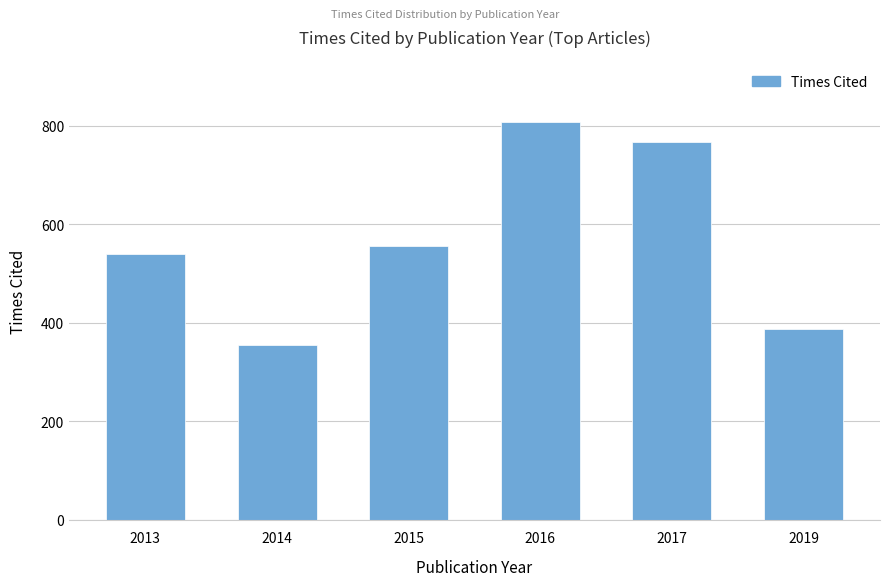

How many categories are shown in the chart?

6